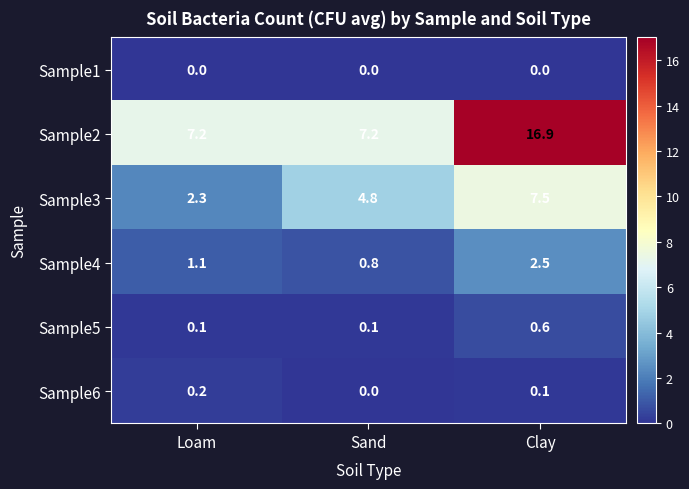

What is the maximum value shown in the chart?

16.9